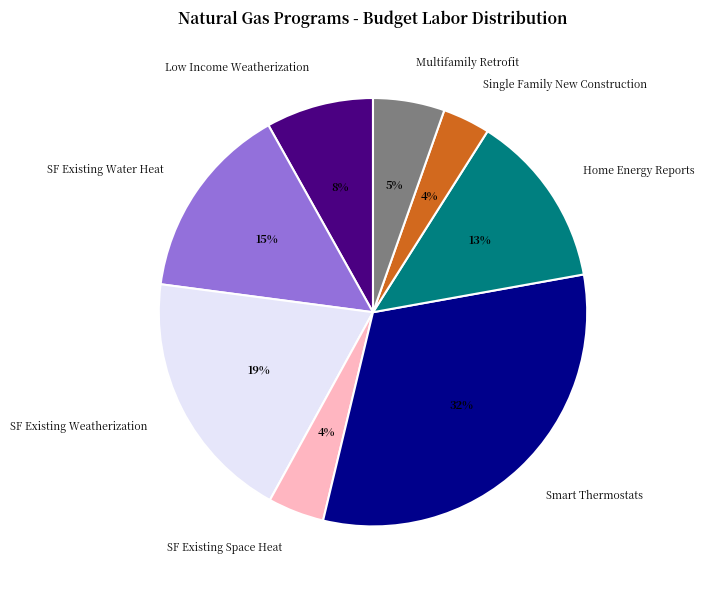

Combined, do Multifamily Retrofit and Low Income Weatherization account for over 50%?

No